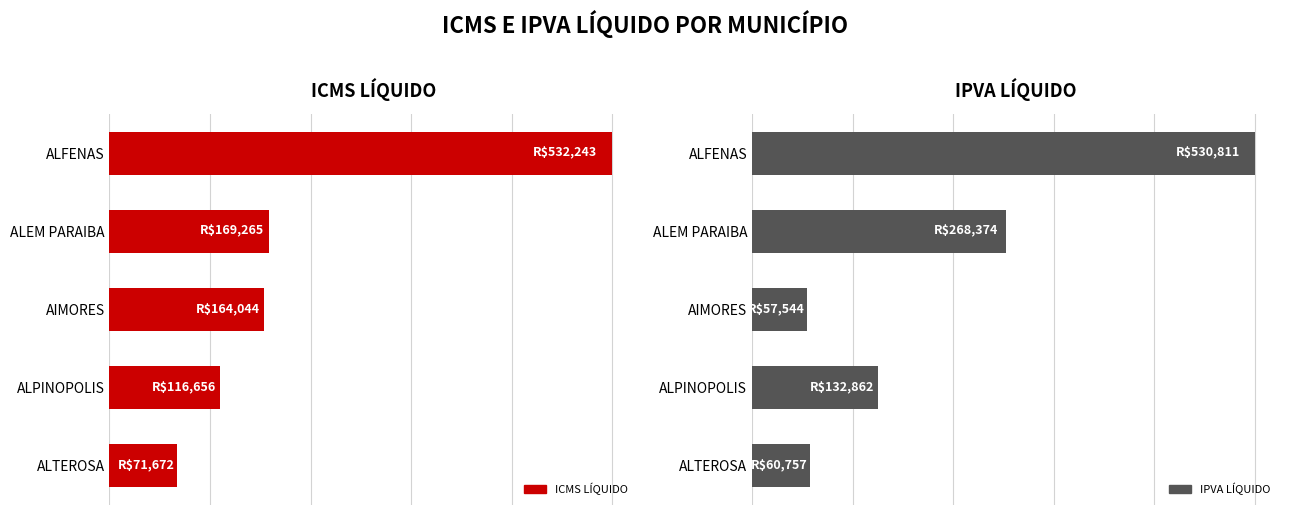

How many series are shown in this chart?

2